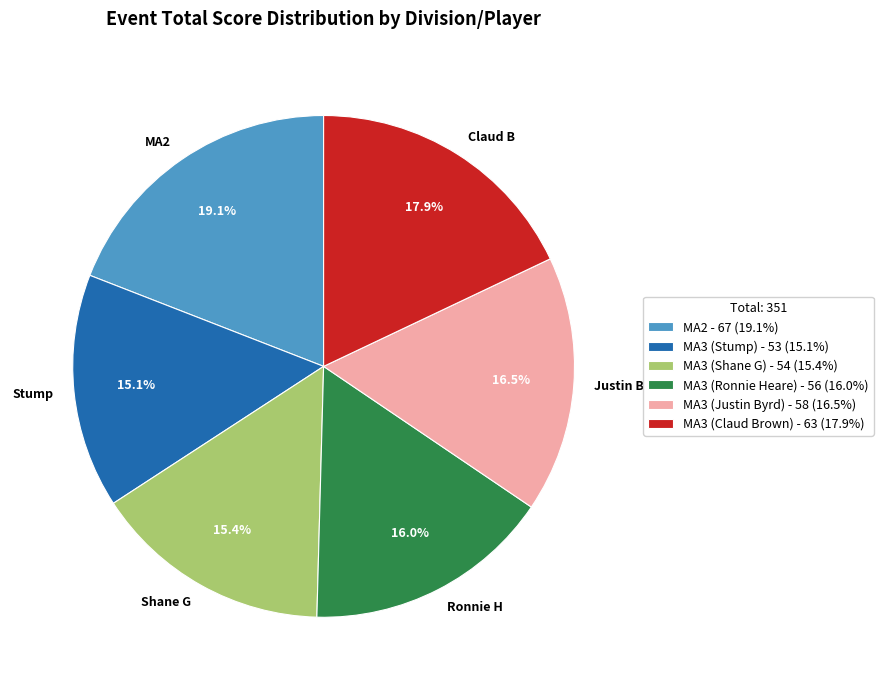

The MA2 slice represents 27% of the pie. True or false?

False